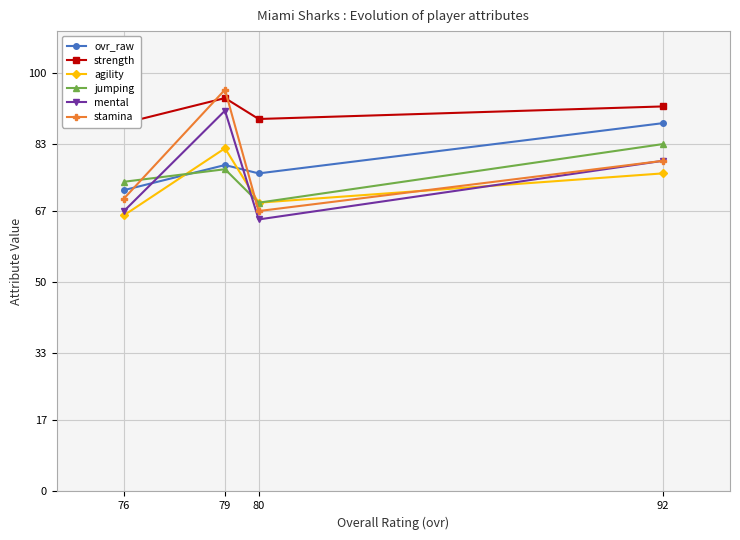

At how many categories does at least one series exceed 69?

4